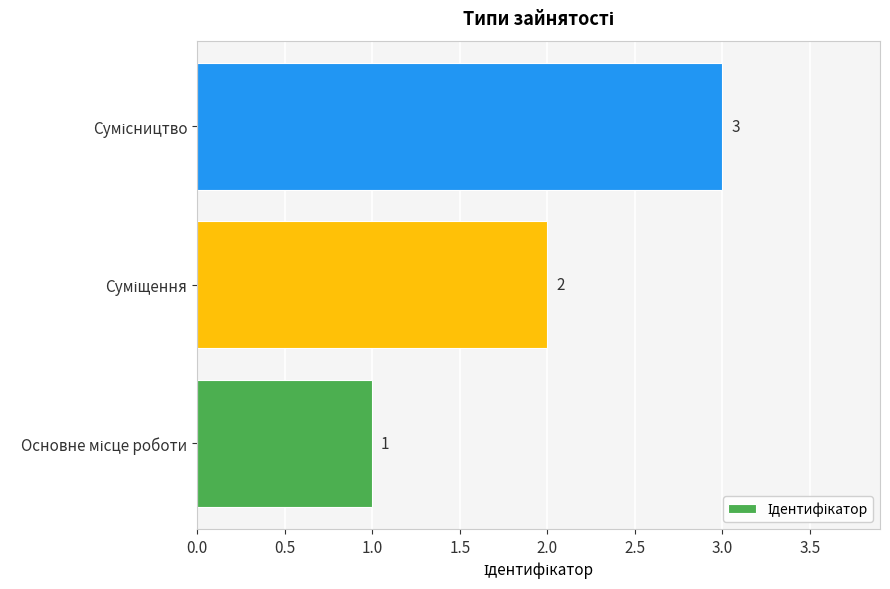

Are the bars horizontal?

Yes